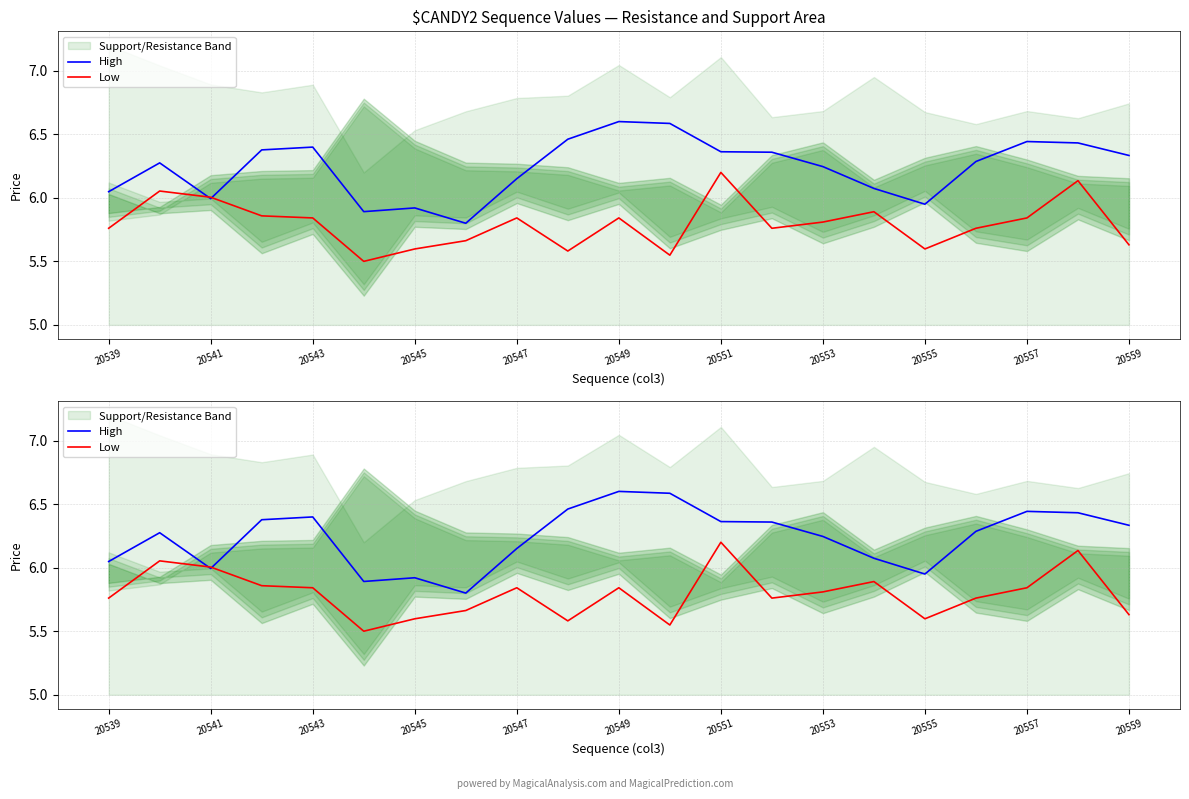

What is the difference between the highest and lowest values at 20539?

0.3